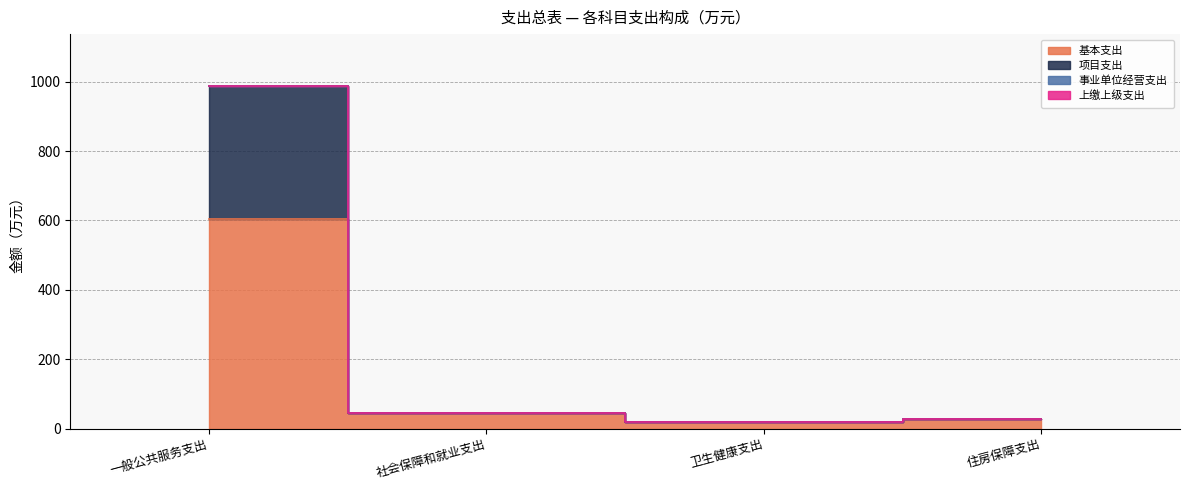

What is the greatest value displayed?

988.8